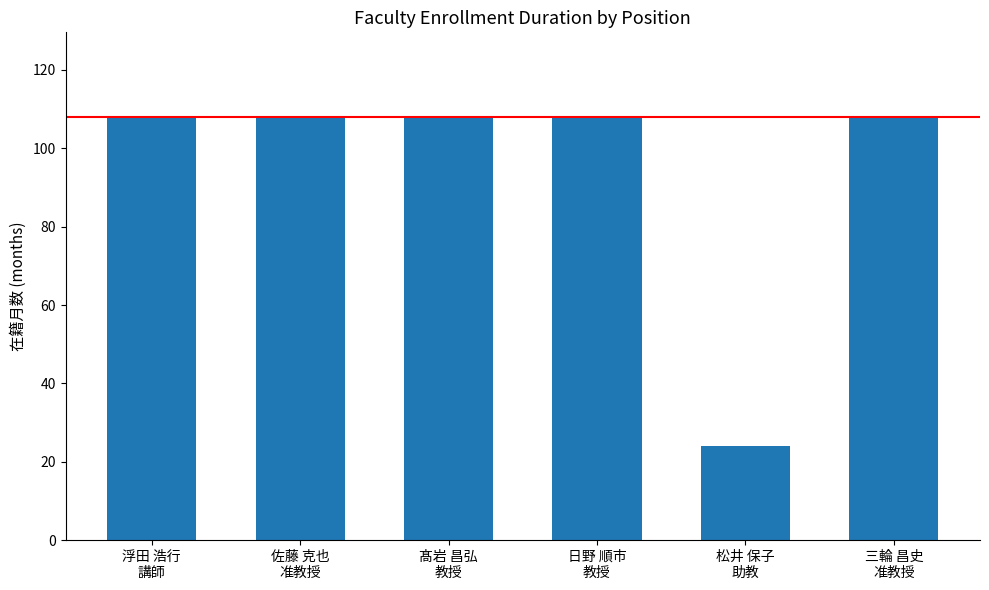

How many bars are there in total?

6